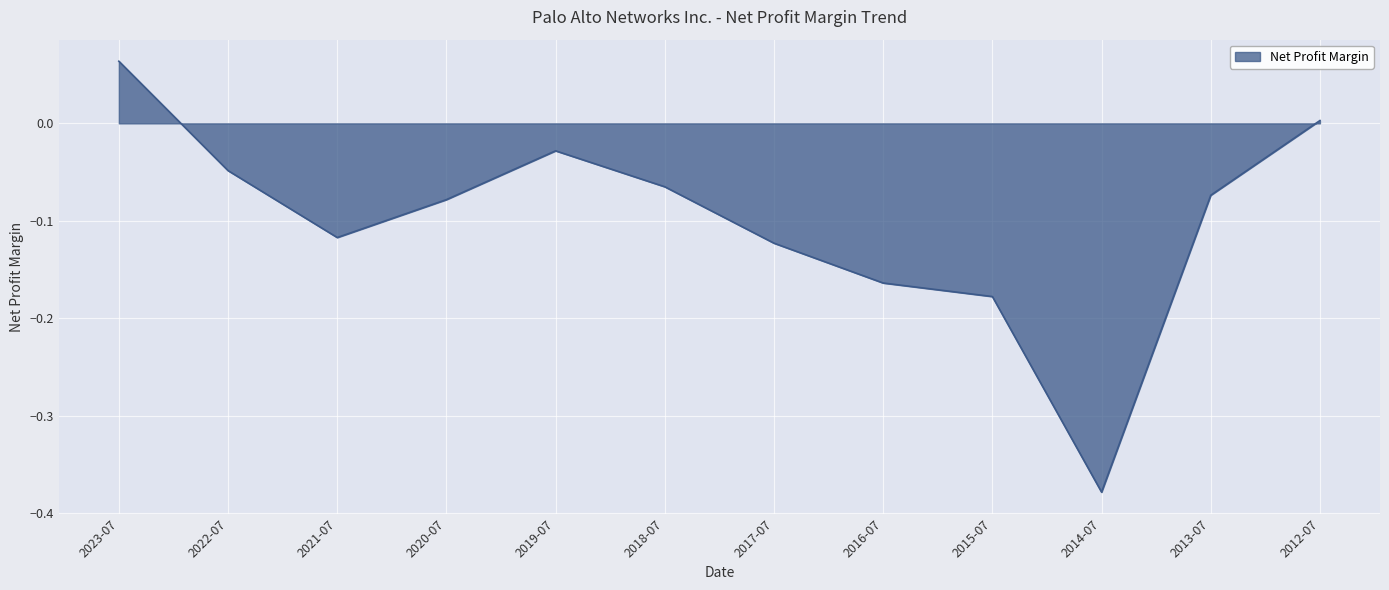

How many series are shown in this chart?

1